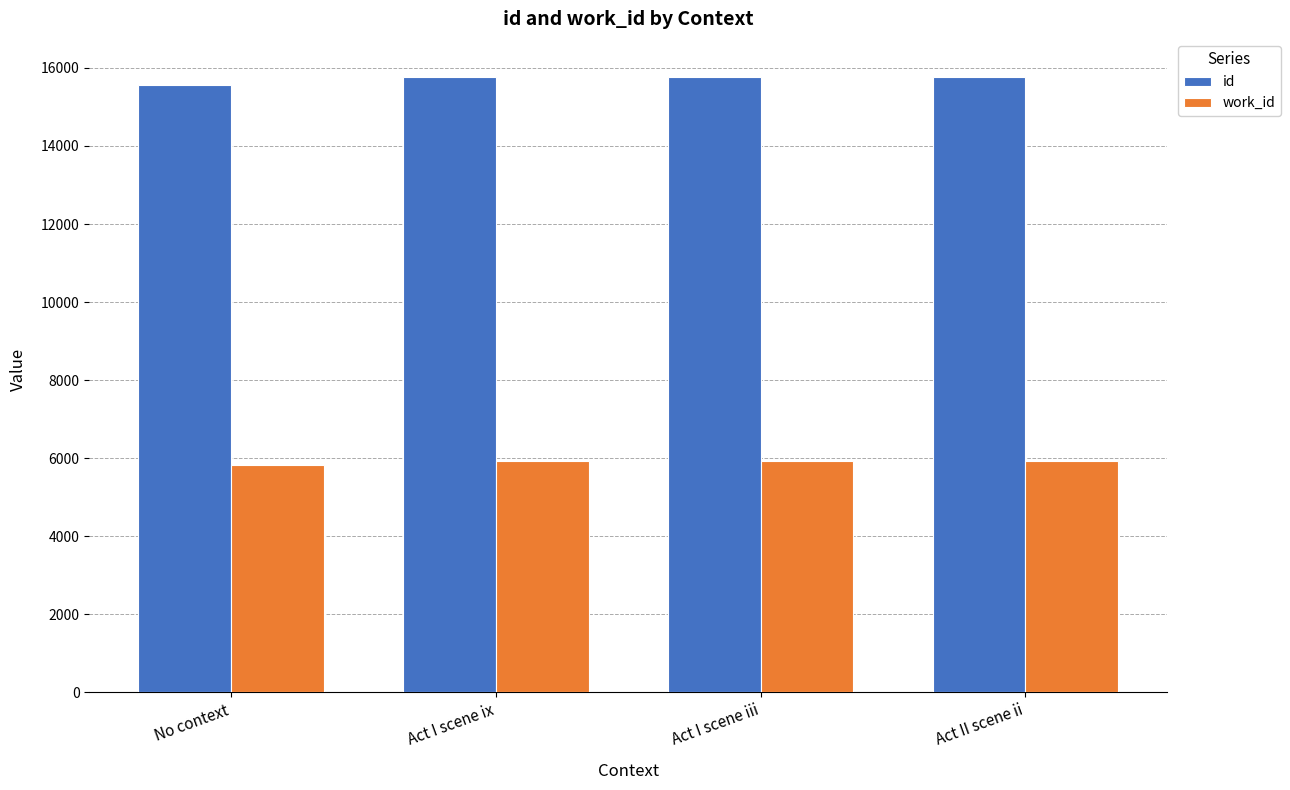

What position from the left is Act II scene ii?

4